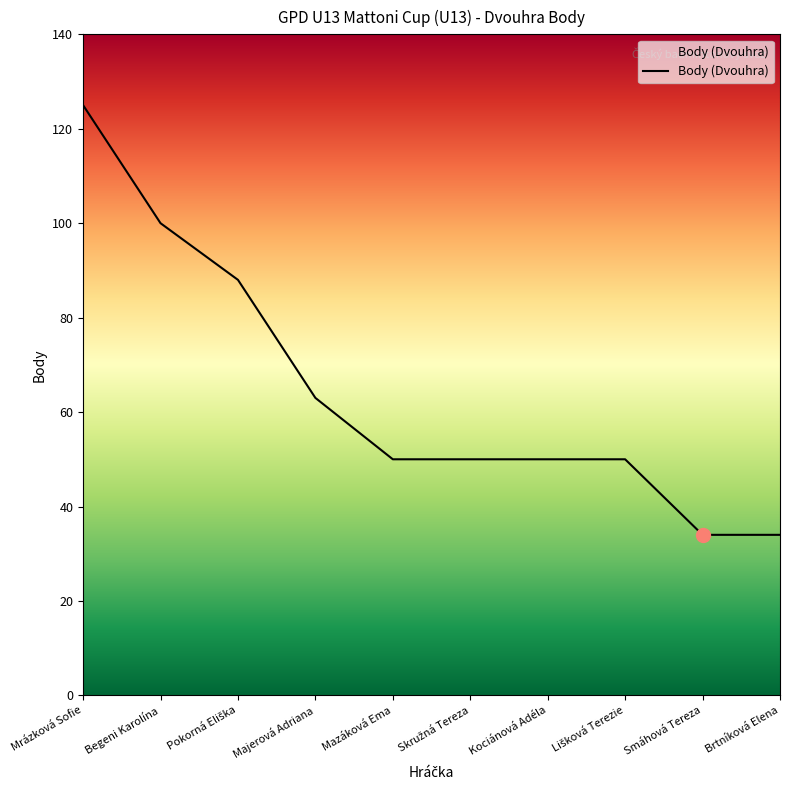

What is the average value?

64